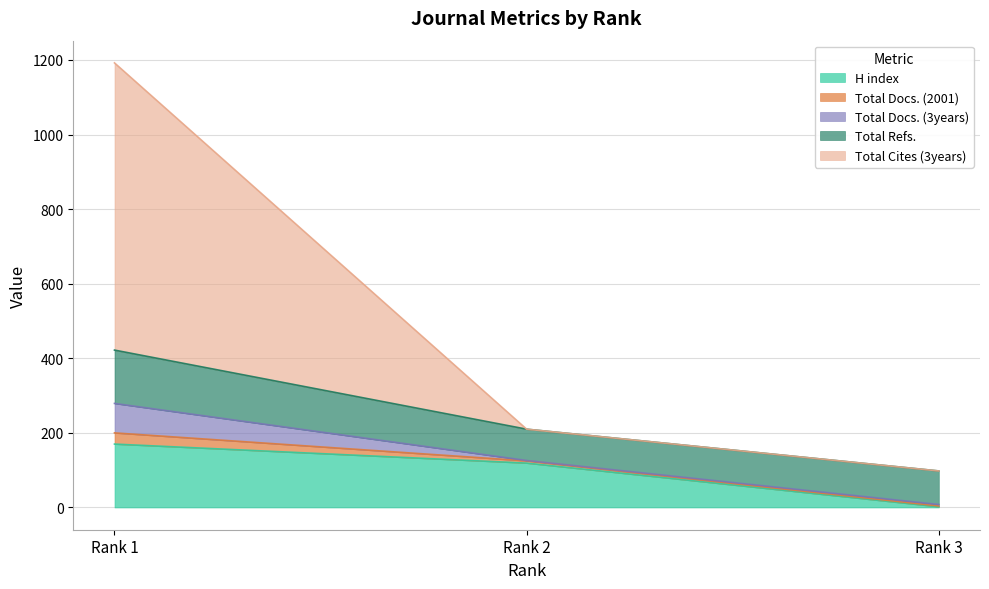

Is it true that H index equals 2 at Rank 3?

True